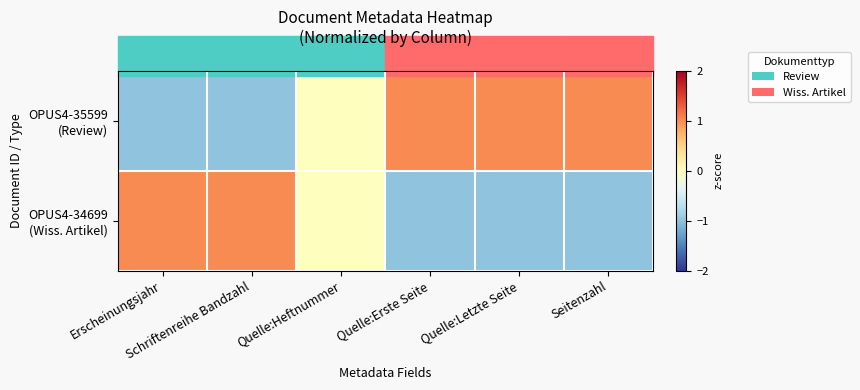

At which category is the sum across all series the highest?

Erscheinungsjahr